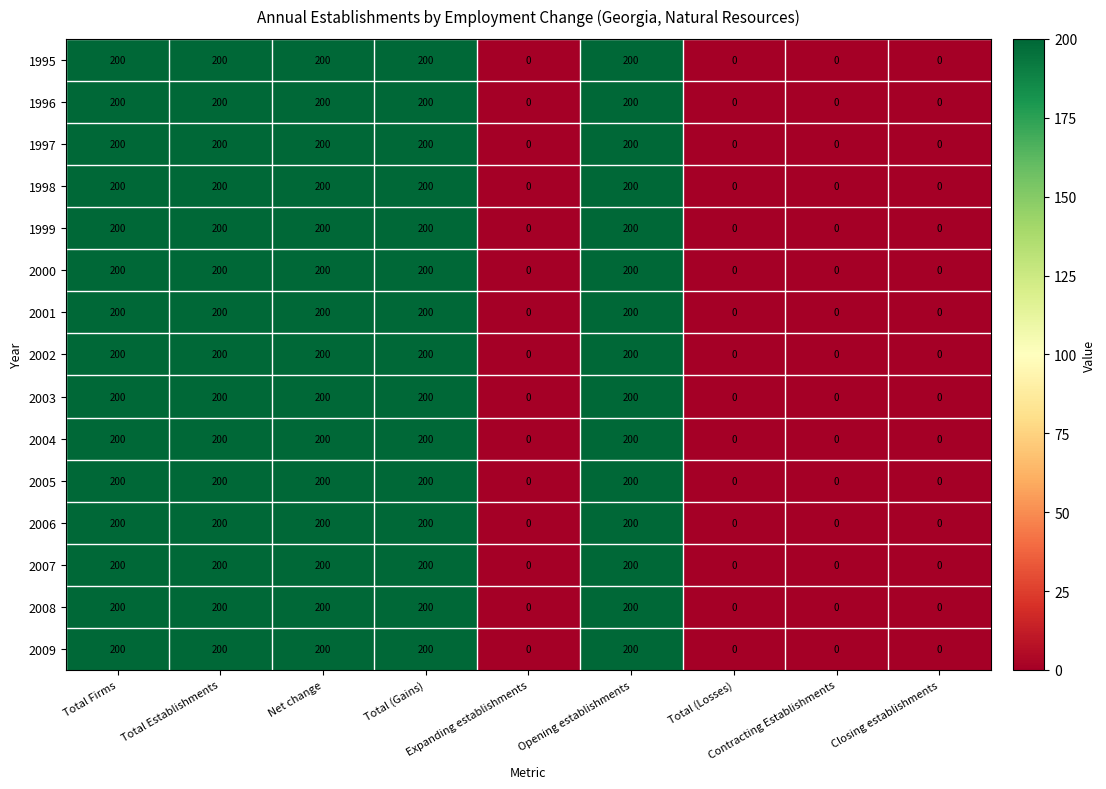

At how many categories does at least one series exceed 179?

5